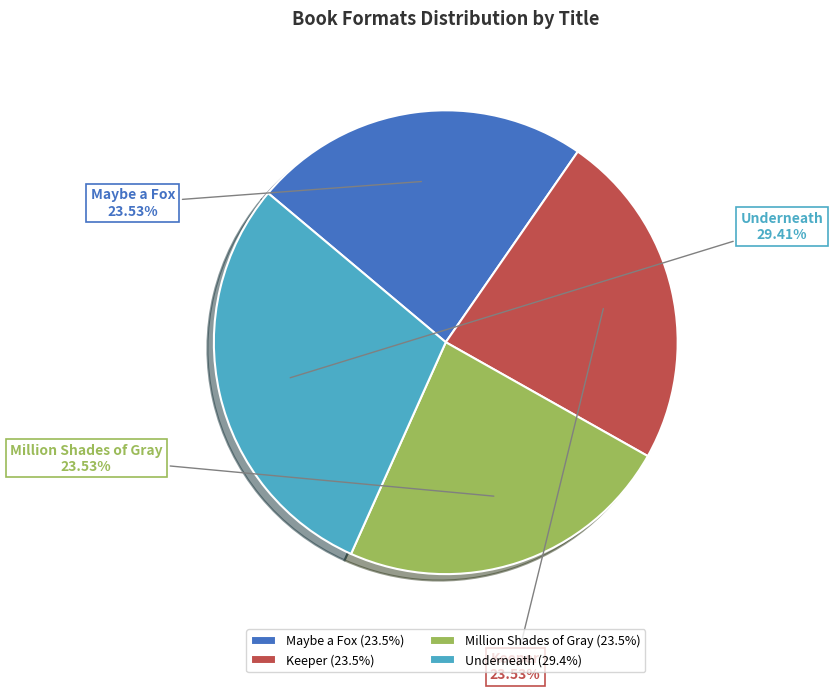

To the nearest percent, what is the average slice percentage?

25%